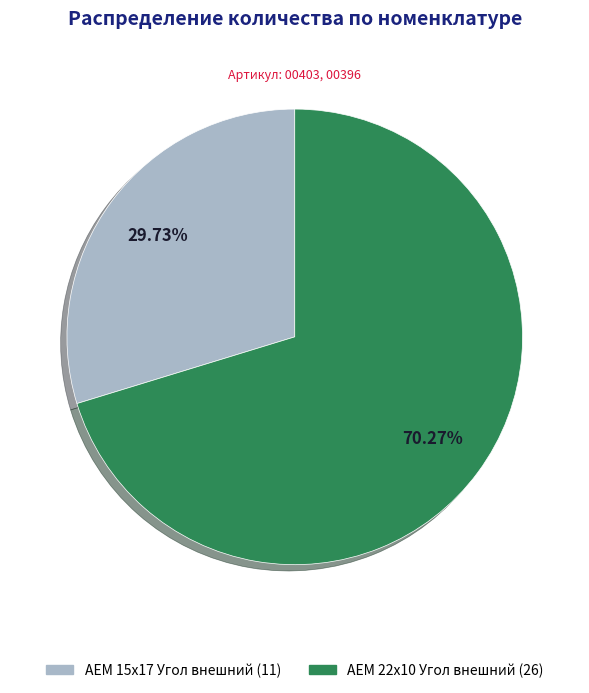

Which category has the smallest portion of the pie?

AEM 15x17 Угол внешний